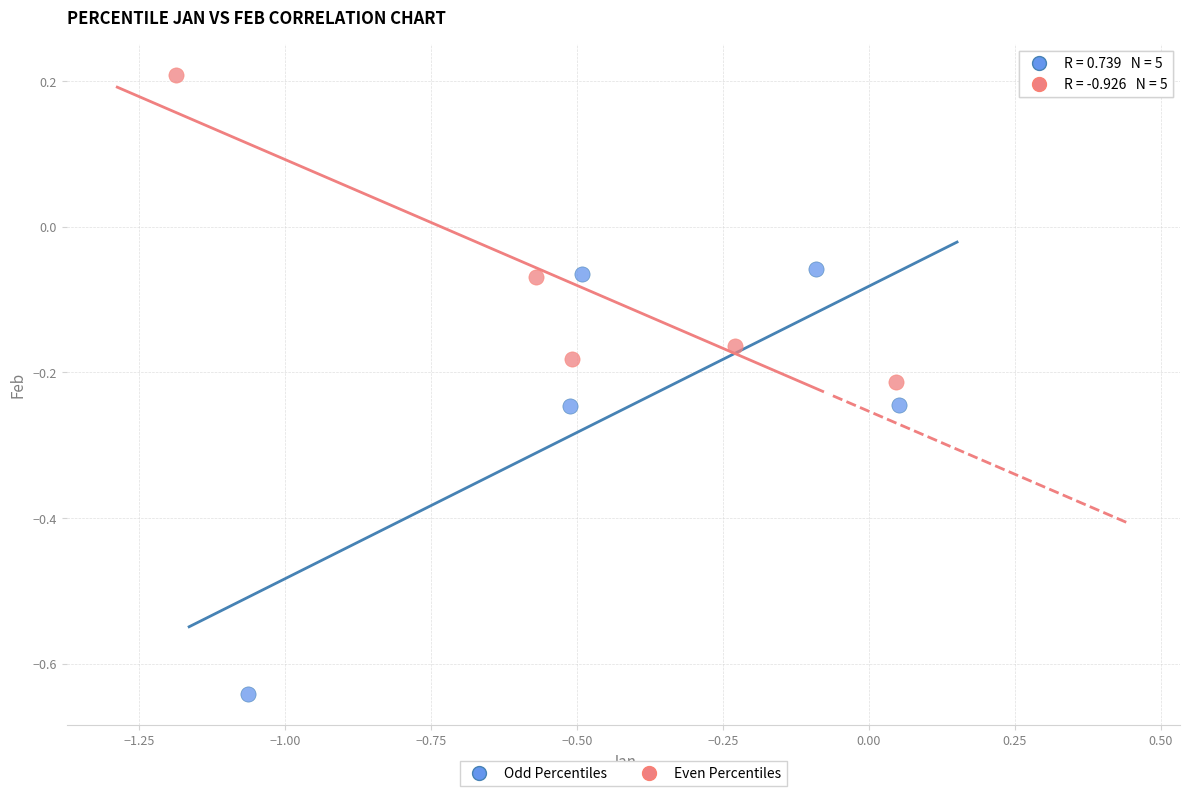

Which series contains the lowest Y value?

Odd Percentiles